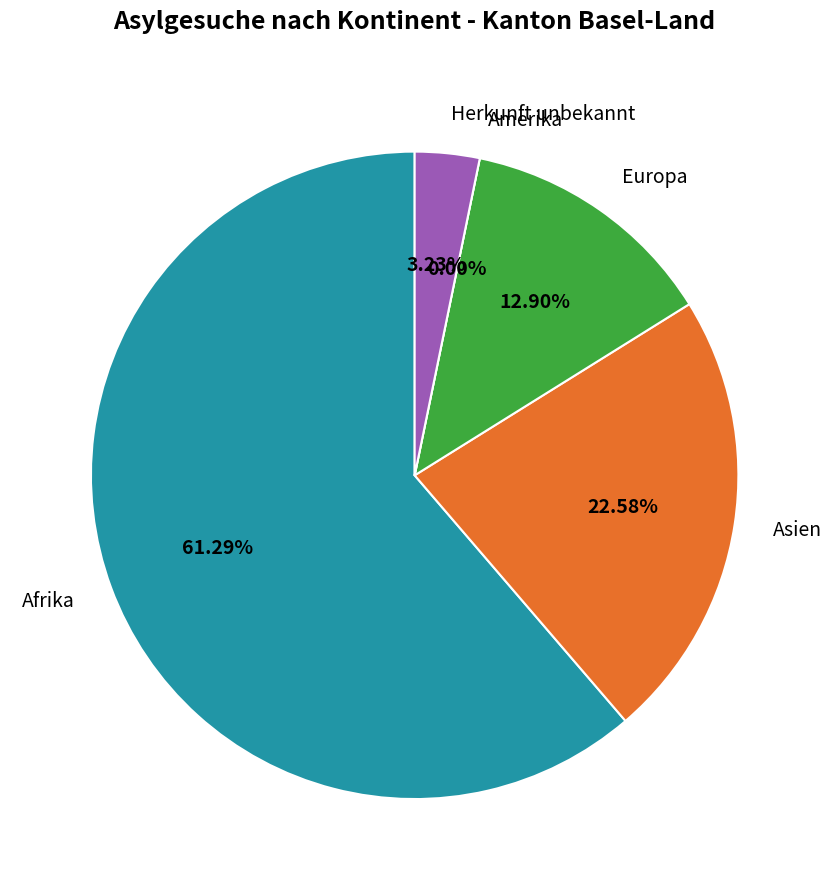

How many slices are in this pie chart?

5